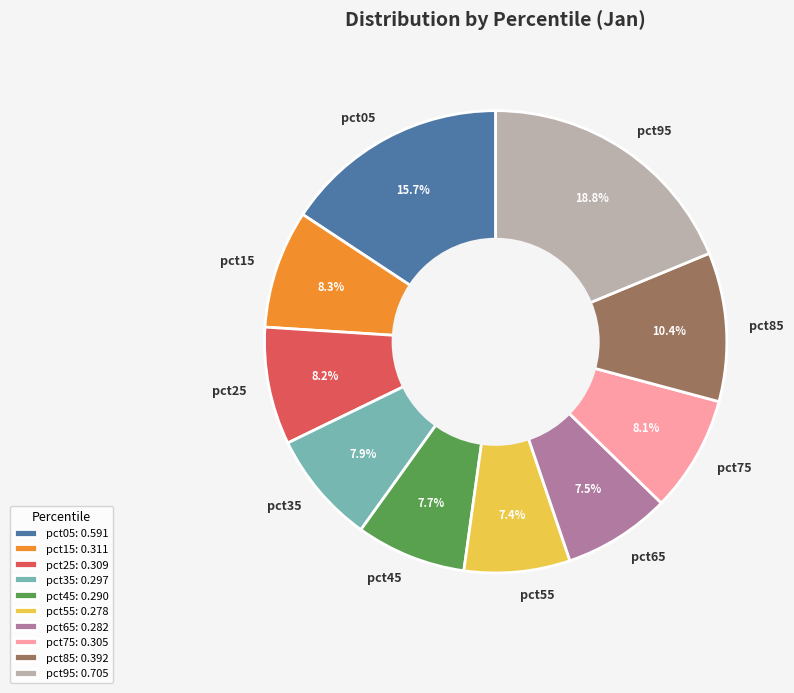

Does pct05 represent more than half of the total?

No